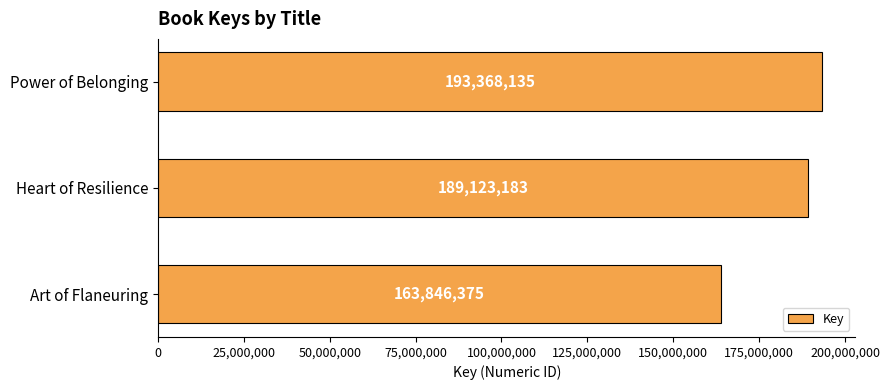

How many values are between 163846375 and 193368135?

3